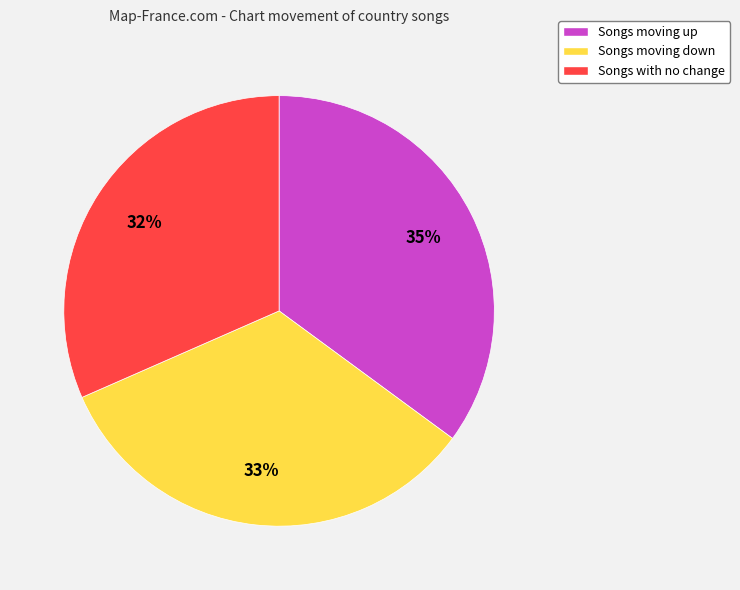

Is there any slice that represents more than half of the pie?

No